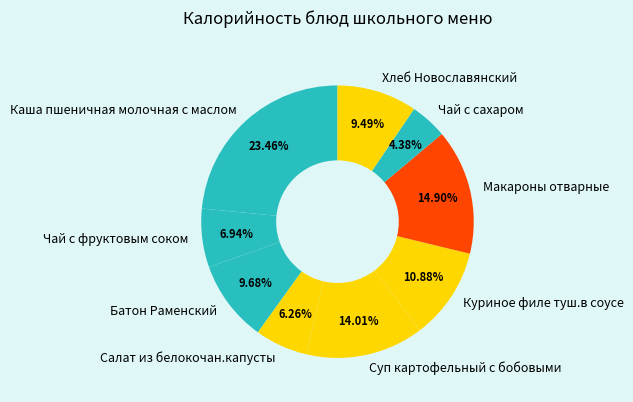

What percentage is the Макароны отварные slice, to the nearest percent?

15%